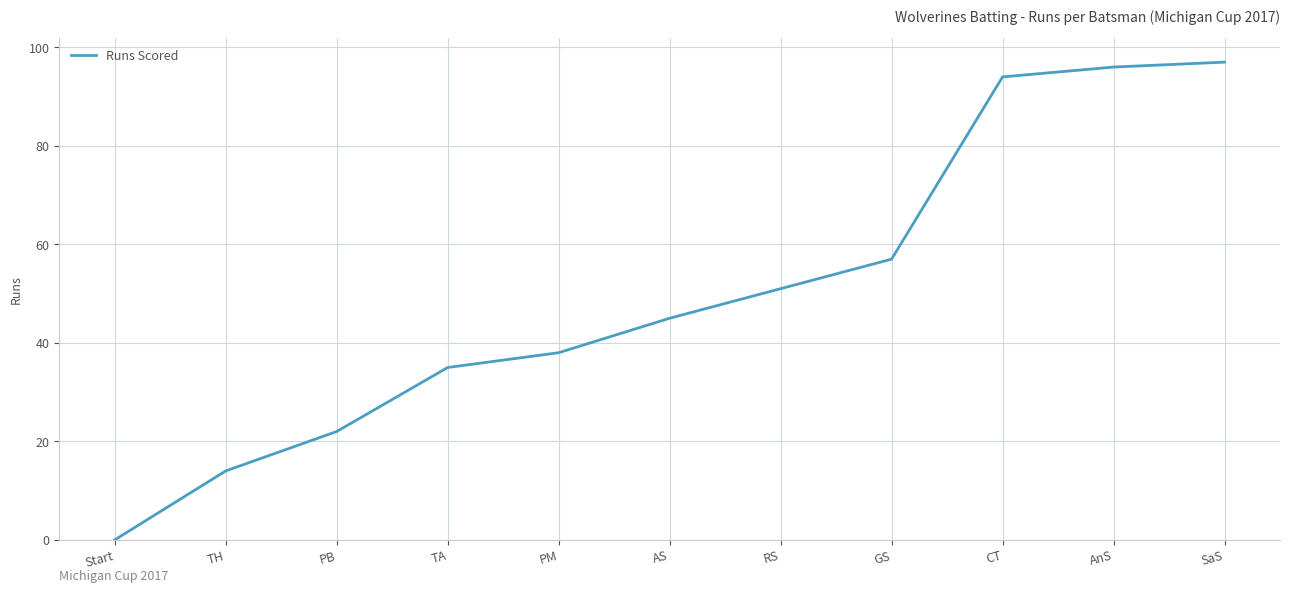

Reading left to right, transcribe all the data shown in this chart.

Start=0	TH=14	PB=22	TA=35	PM=38	AS=45	RS=51	GS=57	CT=94	AnS=96	SaS=97